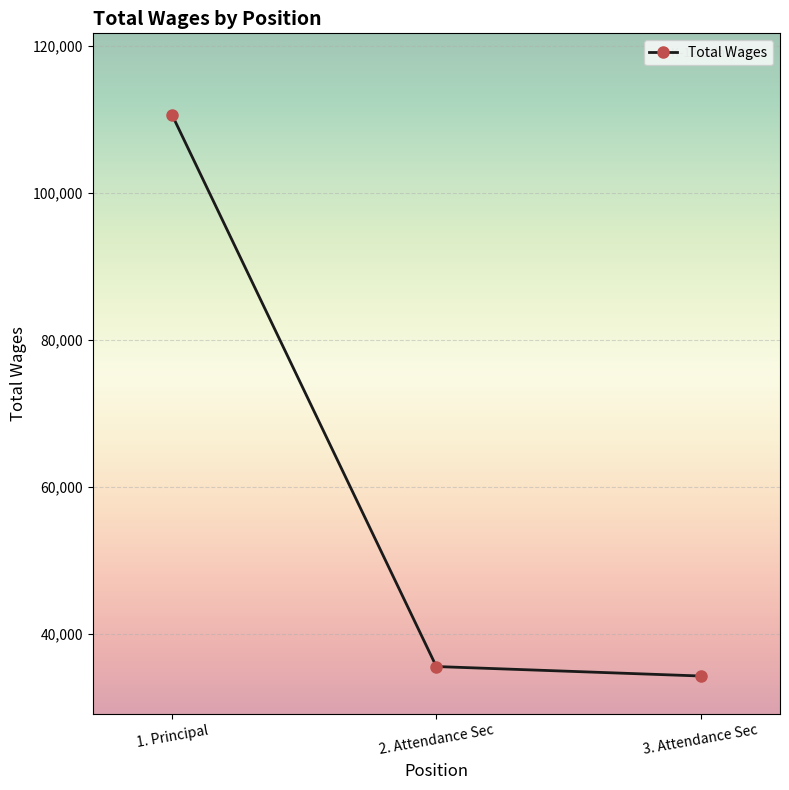

Rank the categories by value from highest to lowest.

1. Principal, 2. Attendance Sec, 3. Attendance Sec